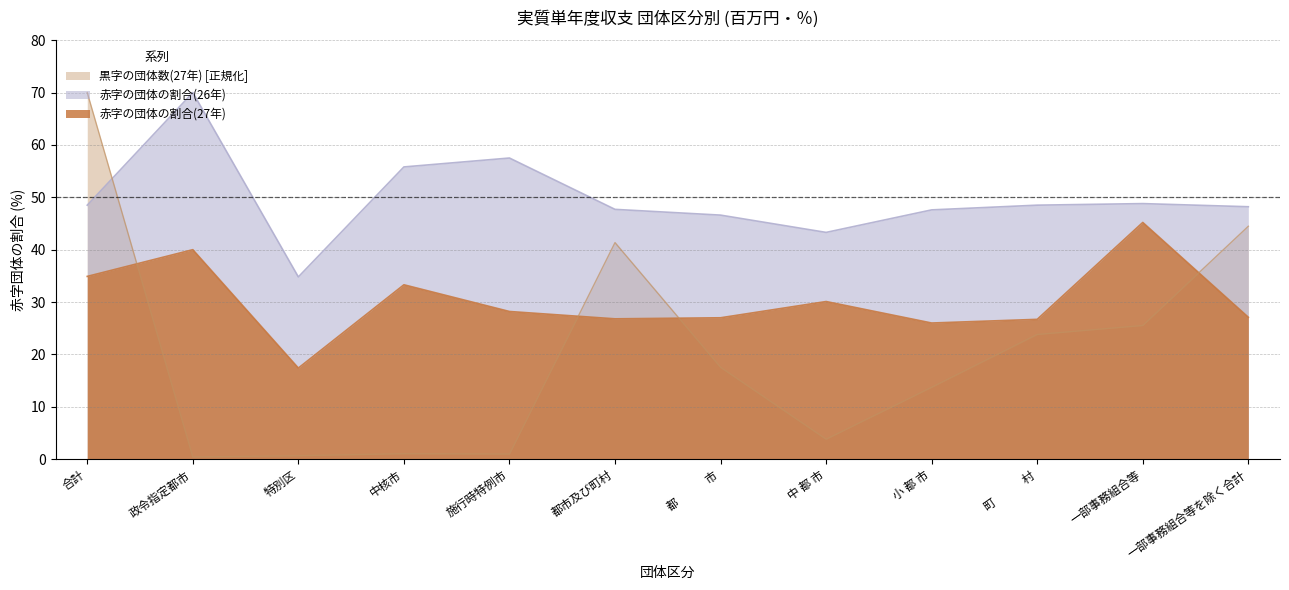

What is the value of the 黒字の団体数(27年) point at the 4th from the left?

1.1